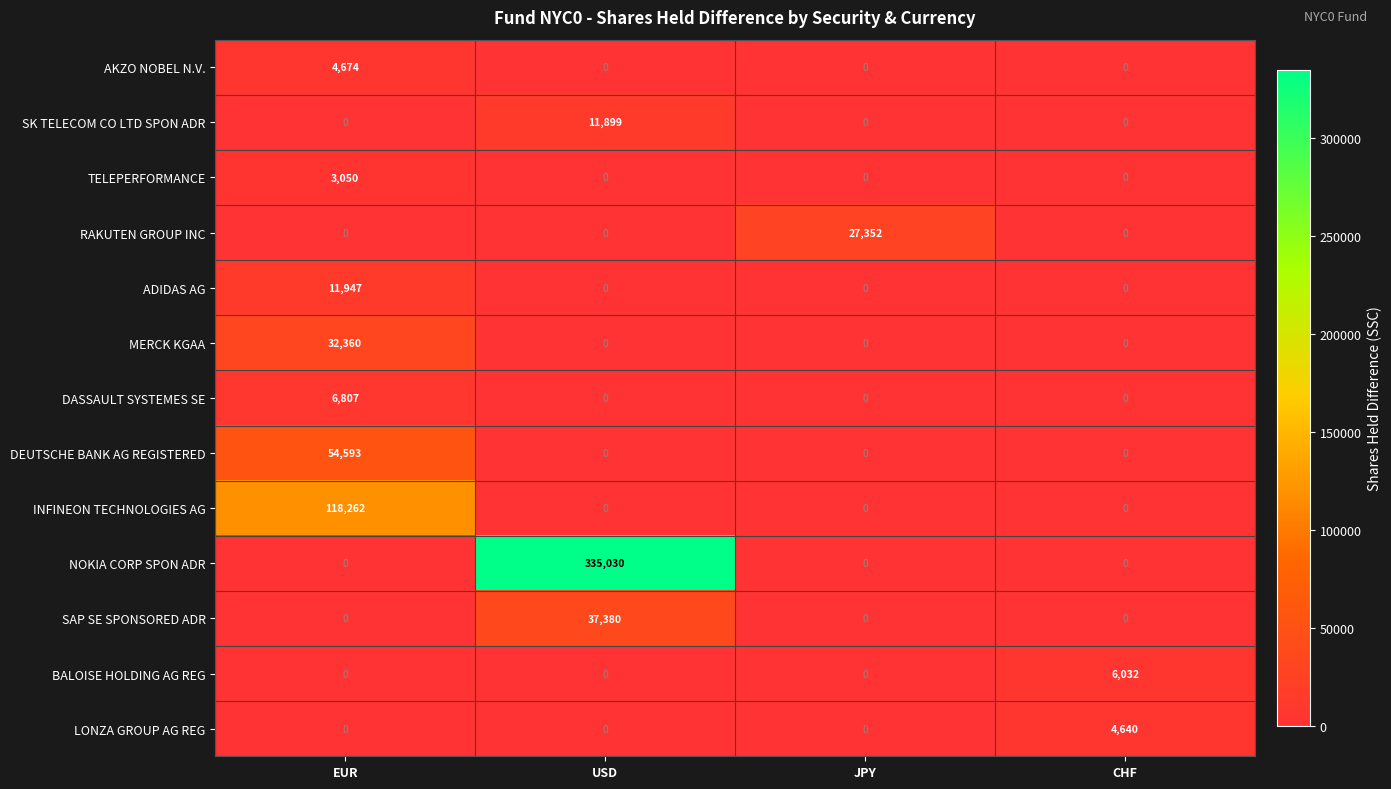

Which series has the widest spread of values?

NOKIA CORP SPON ADR